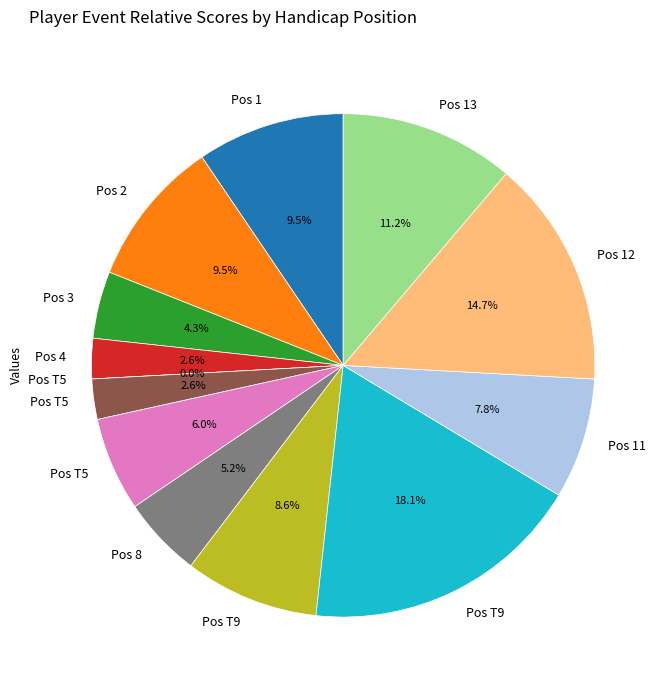

Is T9 the majority of the pie?

No